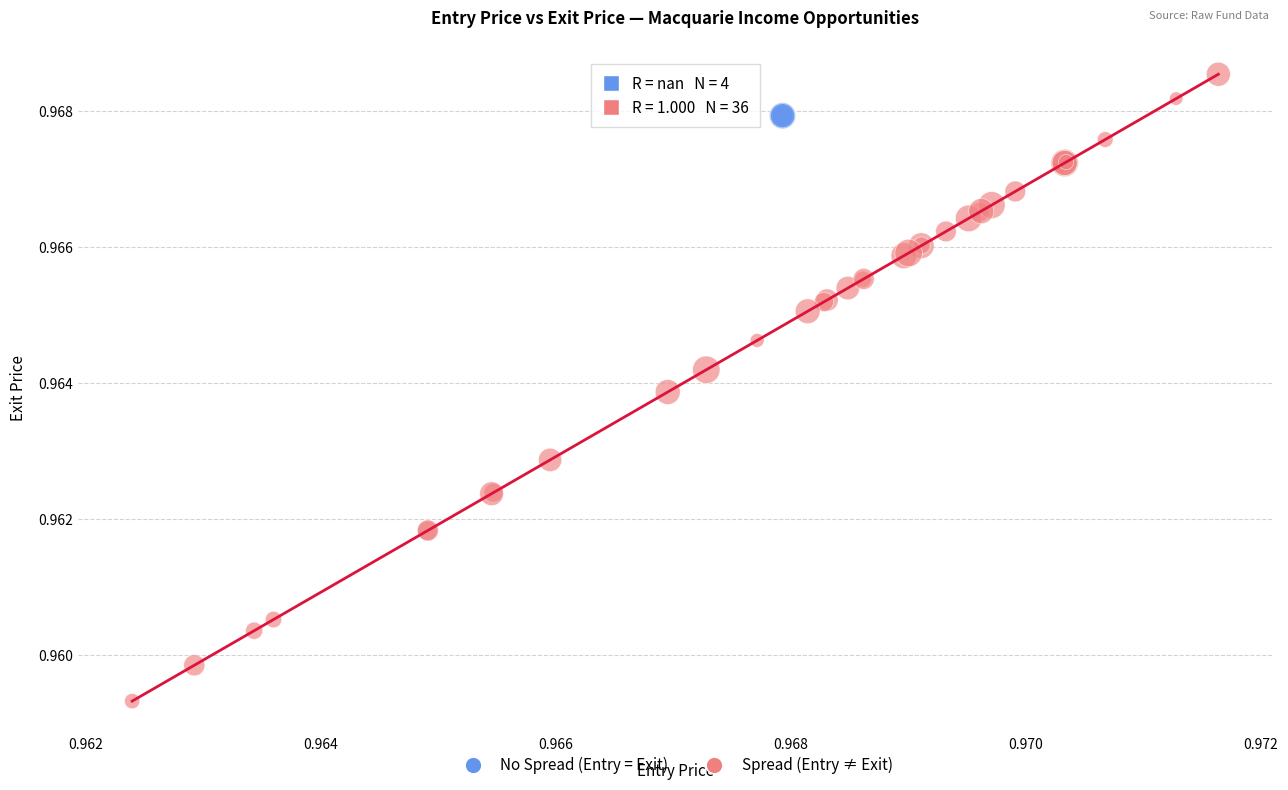

Which series contains the highest Y value?

Spread (Entry ≠ Exit)